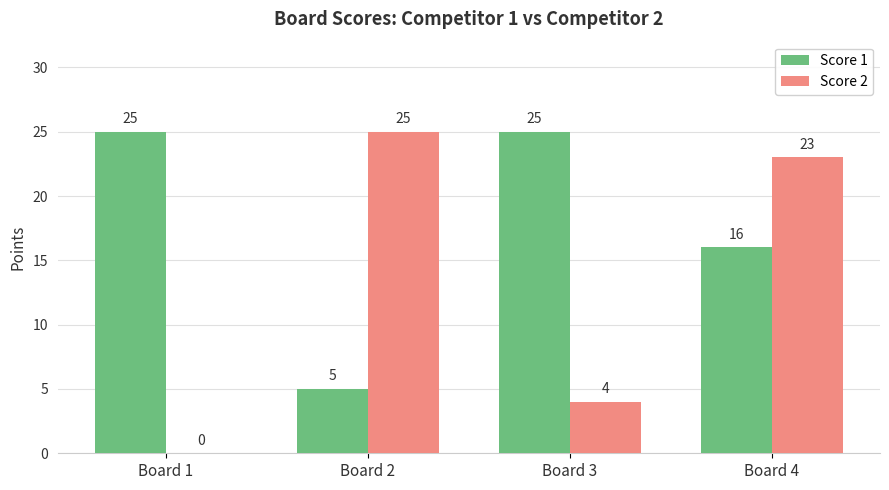

Count the number of categories in the chart.

4